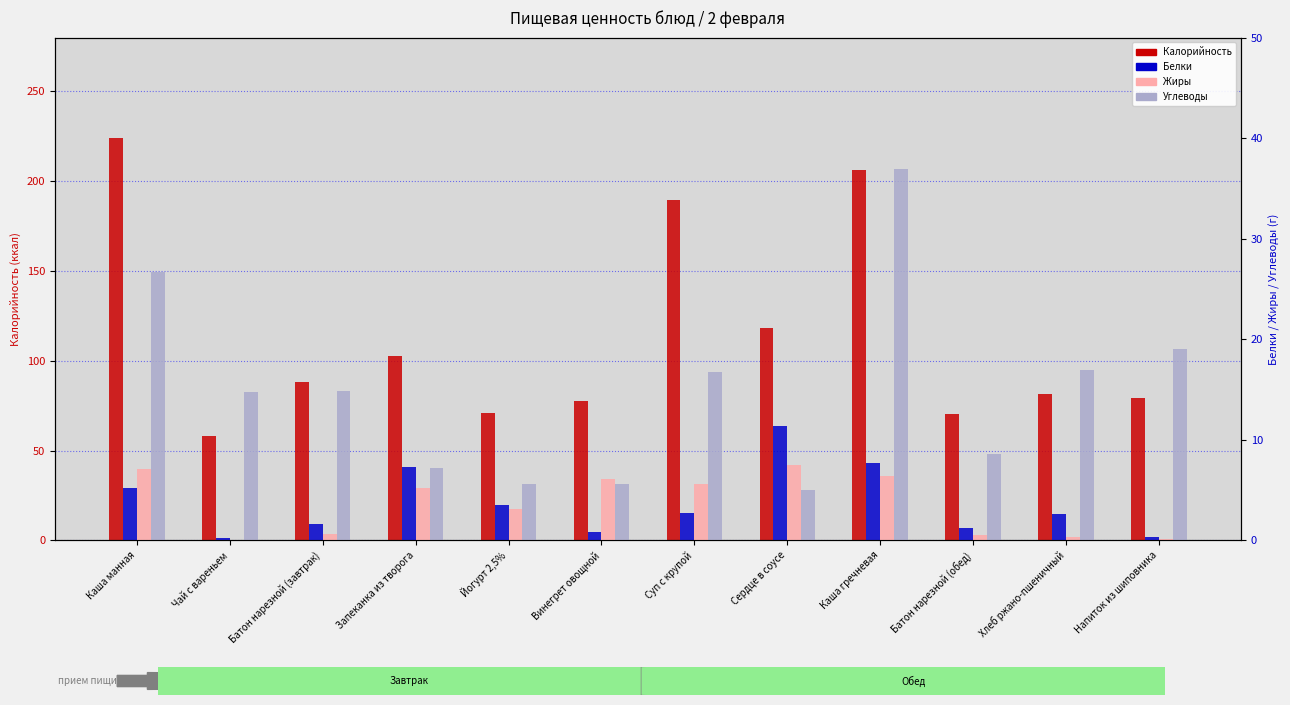

Which series has the largest range (max minus min)?

Калорийность